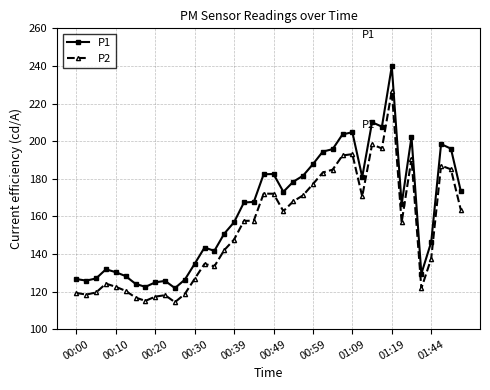

True or false: P1 and P2 cross at least once.

False